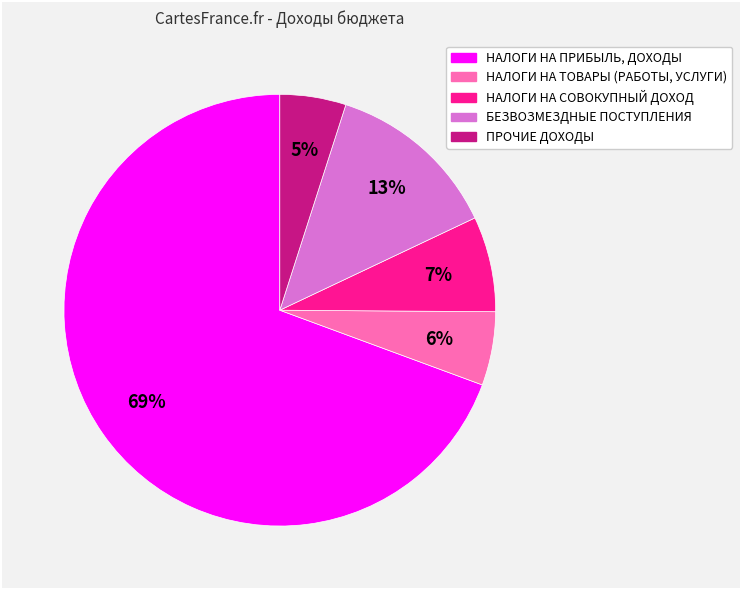

True or false: ПРОЧИЕ ДОХОДЫ accounts for 5% of the total.

True